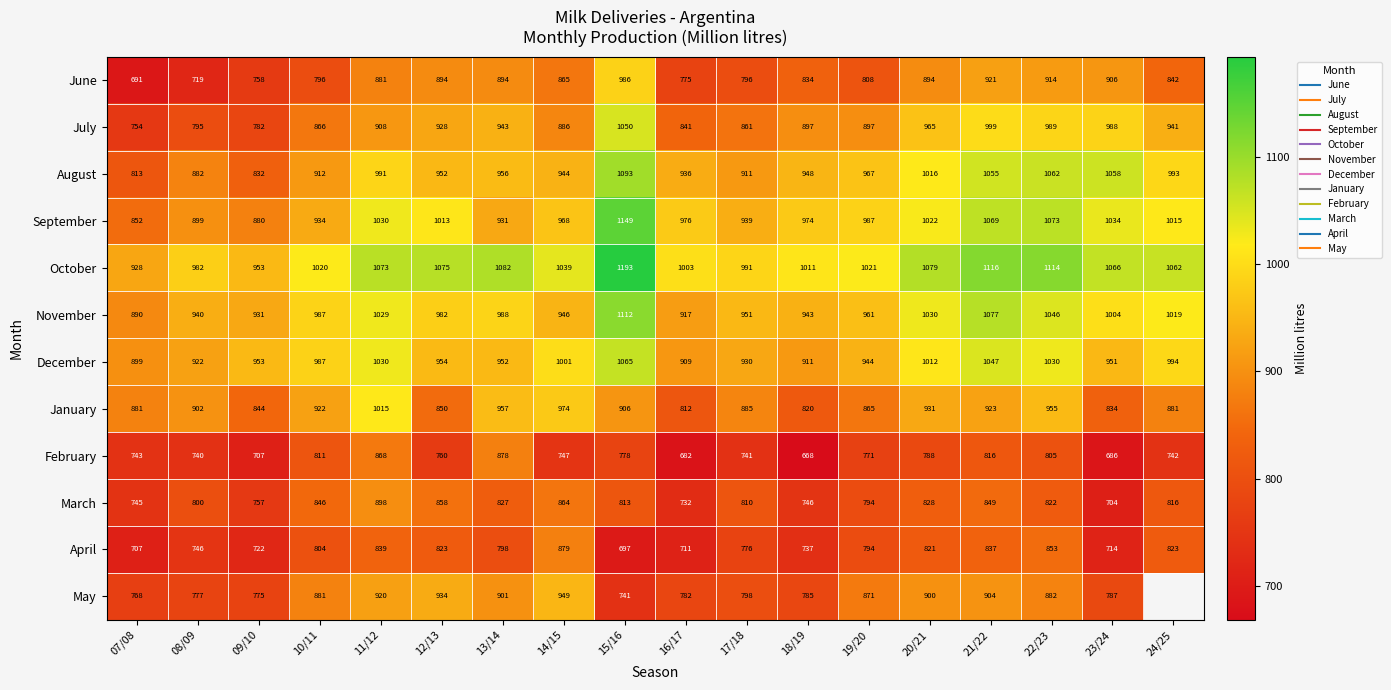

What is the total value across all series at 13/14?

11106.3